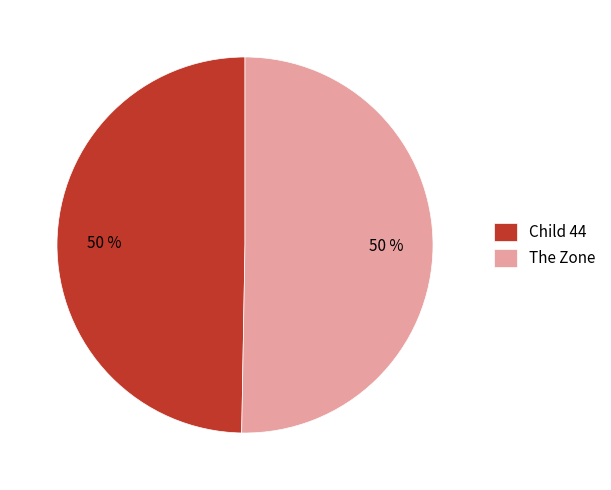

What is the ratio of the value at Child 44 to the value at The Zone?

1.0